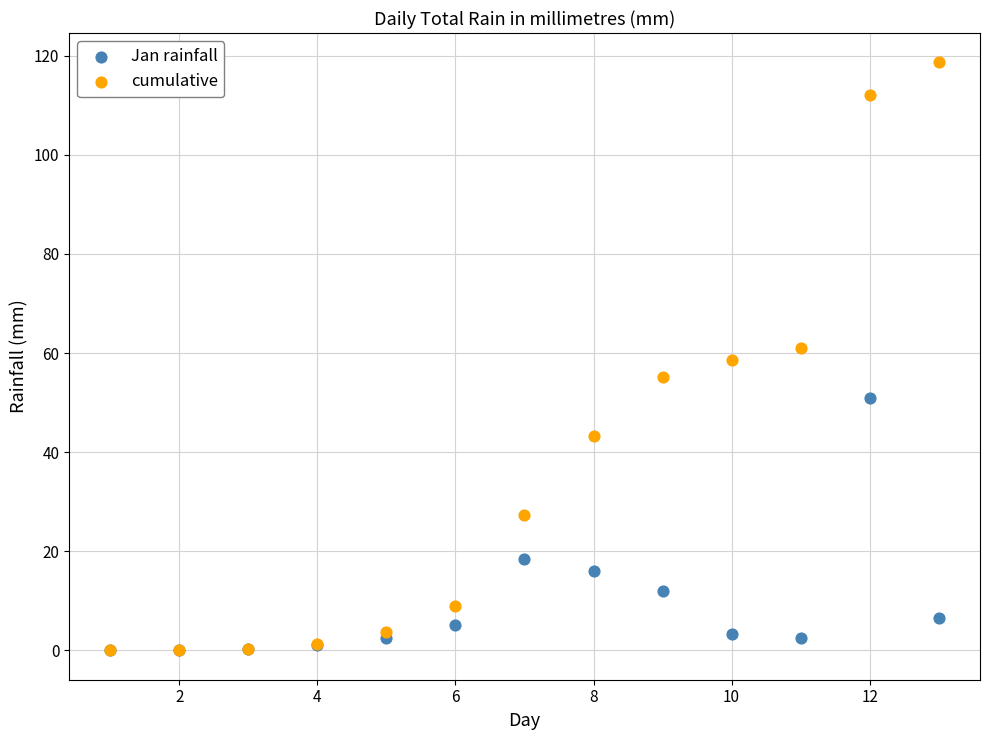

What are all the series names shown in the legend?

Jan rainfall, cumulative